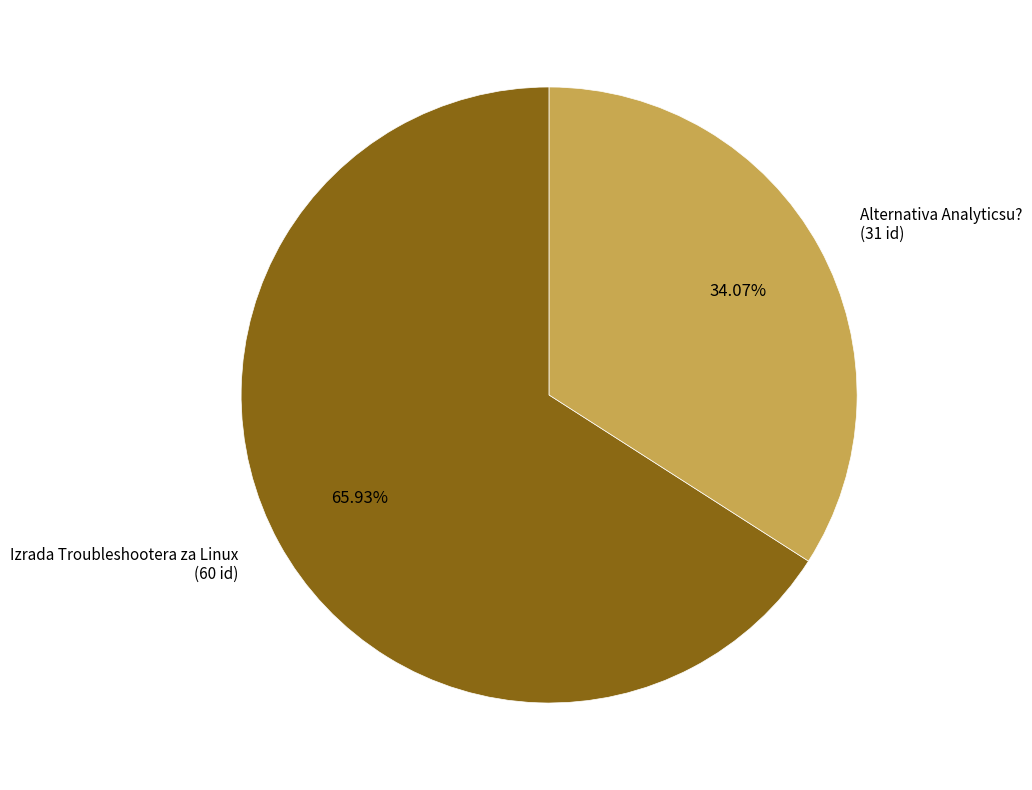

Is there a majority slice in this chart?

Yes